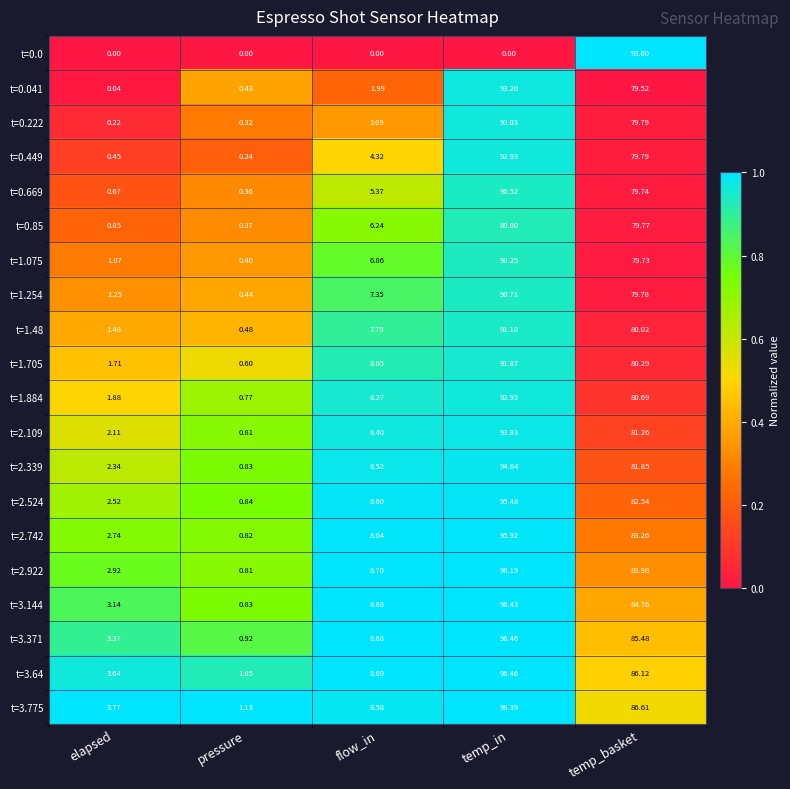

Where does the t=3.64 series first go above 8?

flow_in